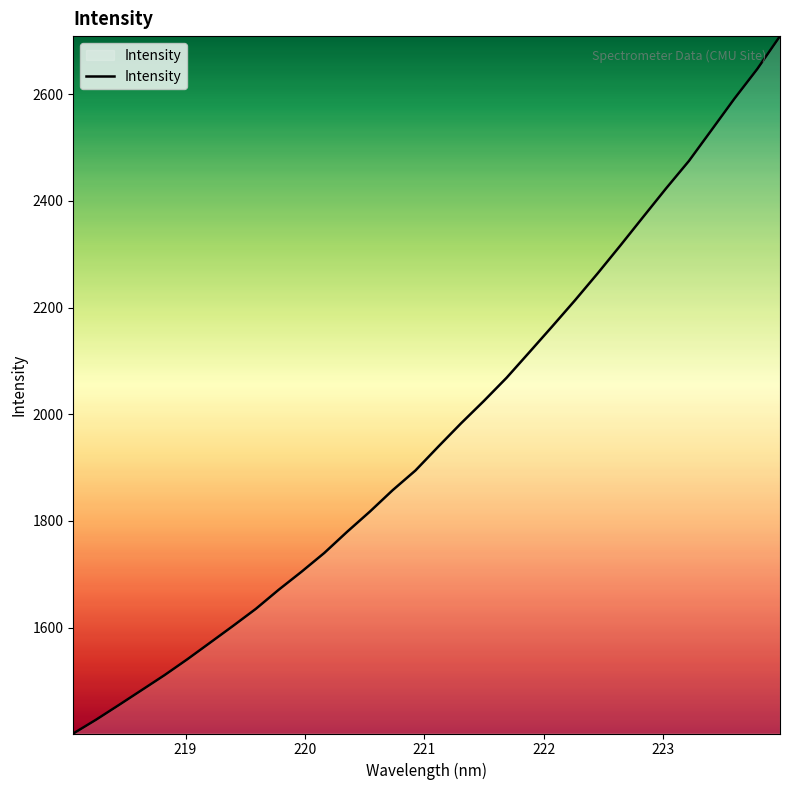

Does the chart have visible grid lines?

No